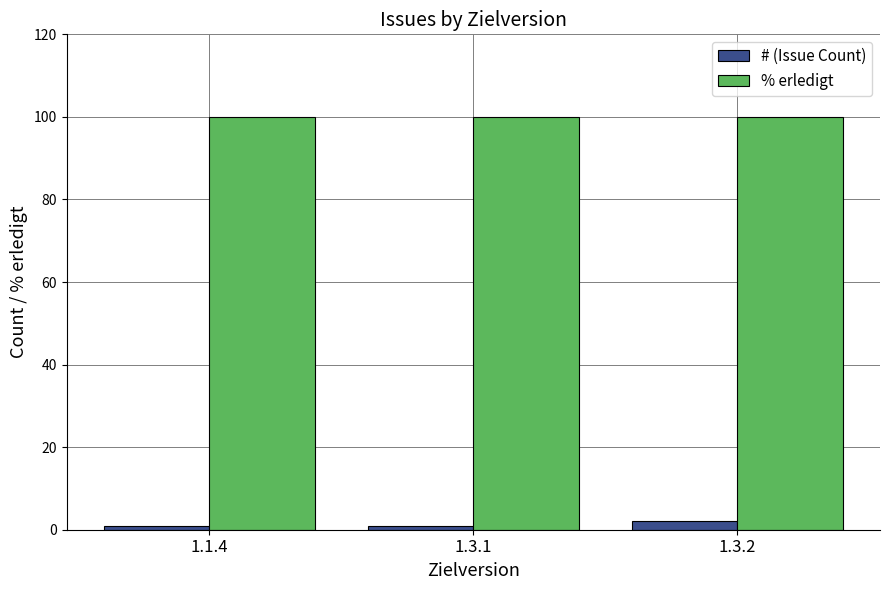

Reading right to left, what are all the values shown in this chart?

# (Issue Count): 1.3.2=2	1.3.1=1	1.1.4=1
% erledigt: 1.3.2=100	1.3.1=100	1.1.4=100